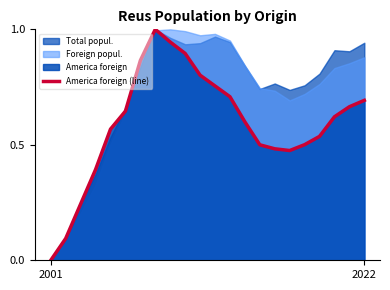

The America foreign (line) series shows 0.7 at 2022. True or false?

True